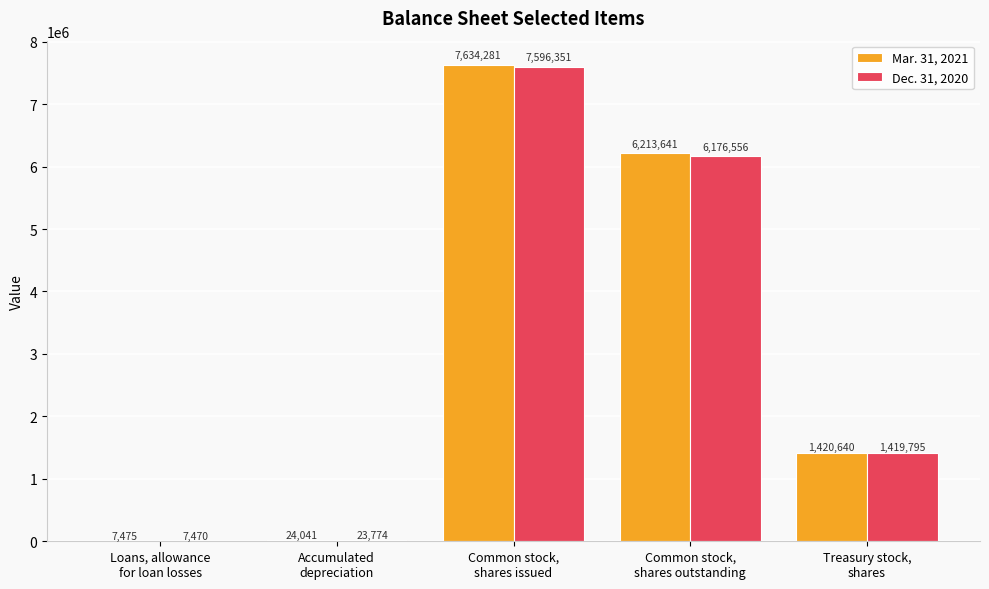

How many data points does each series have?

5